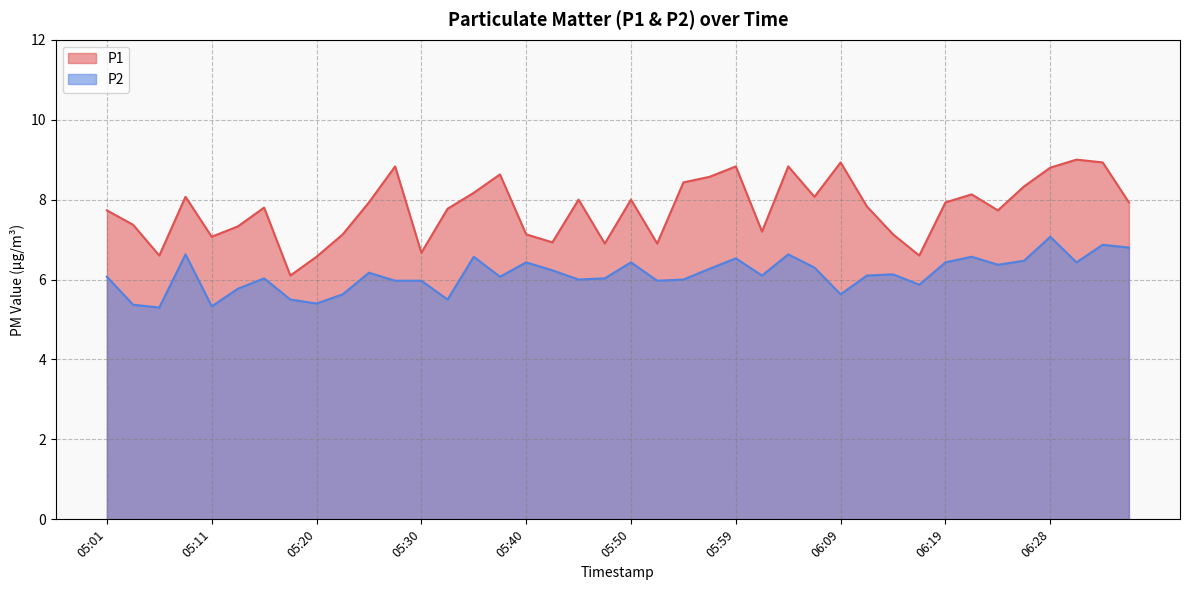

Between 05:28 and 06:07, which series saw the biggest shift?

P1